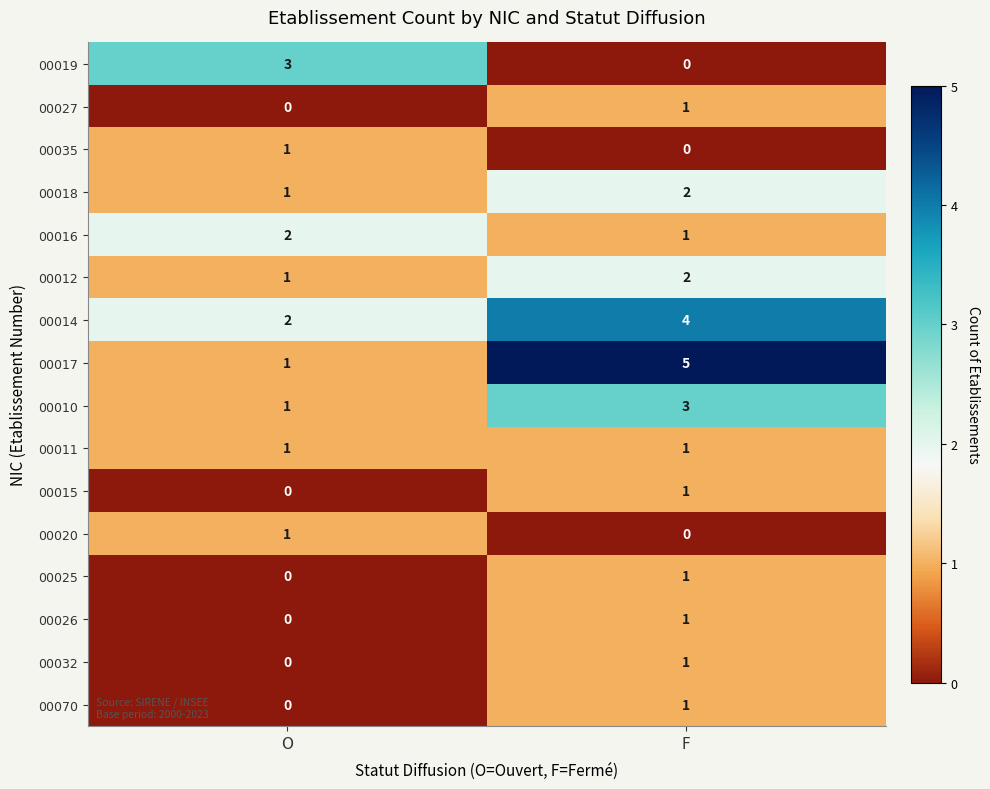

How many series are shown in this chart?

16